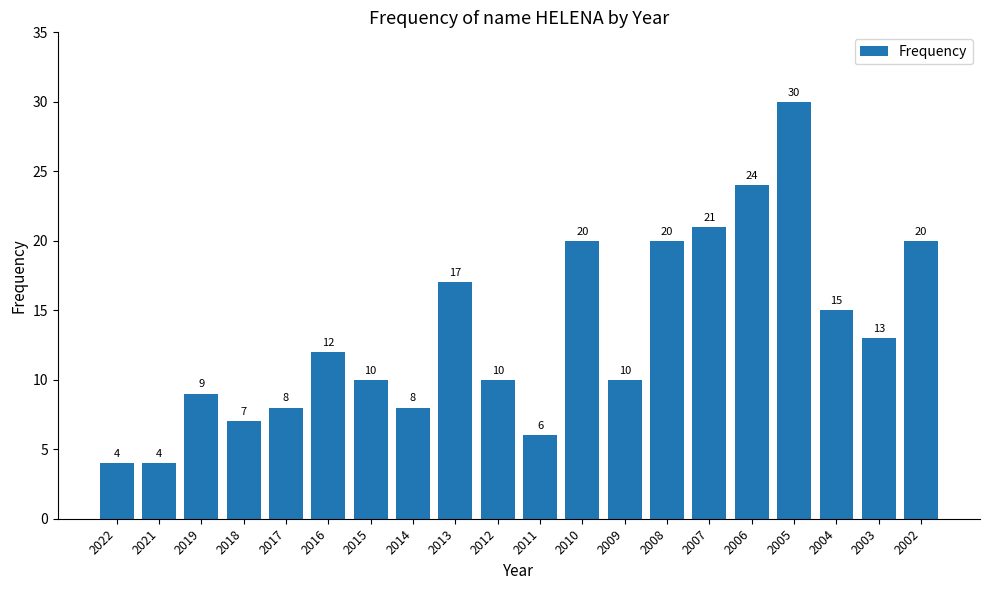

What is the difference between the maximum and second lowest values?

26